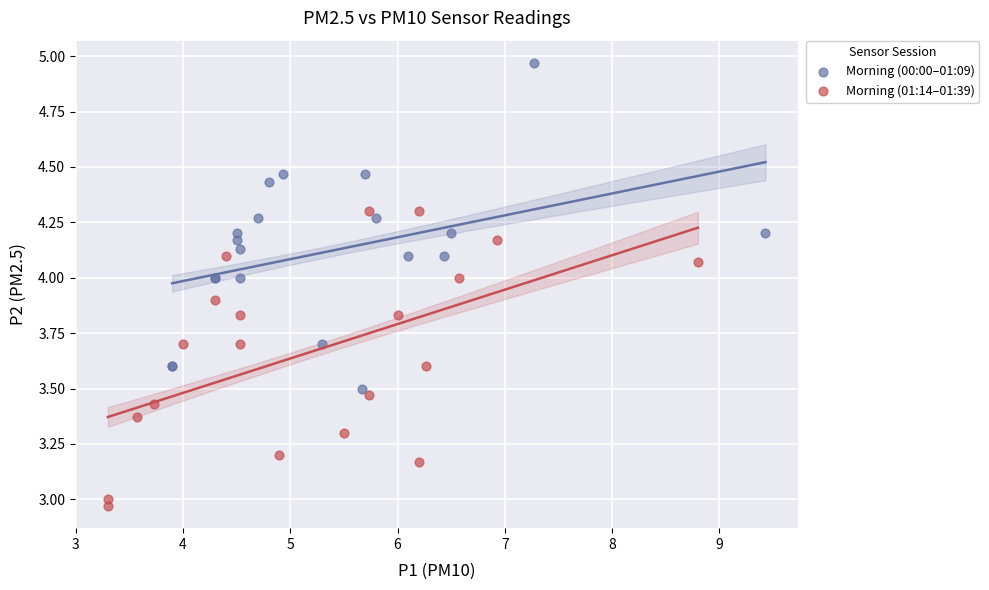

Which series contains the lowest Y value?

Morning (01:14–01:39)